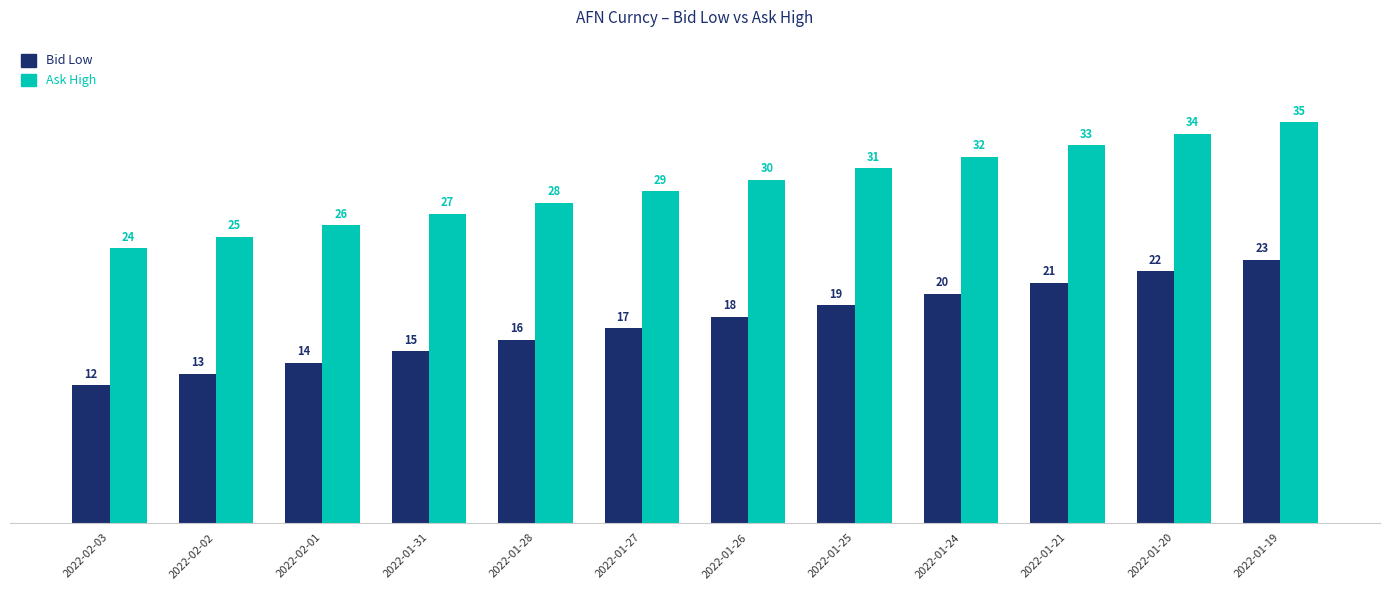

The value of Ask High at 2022-01-28 is 42. True or false?

False